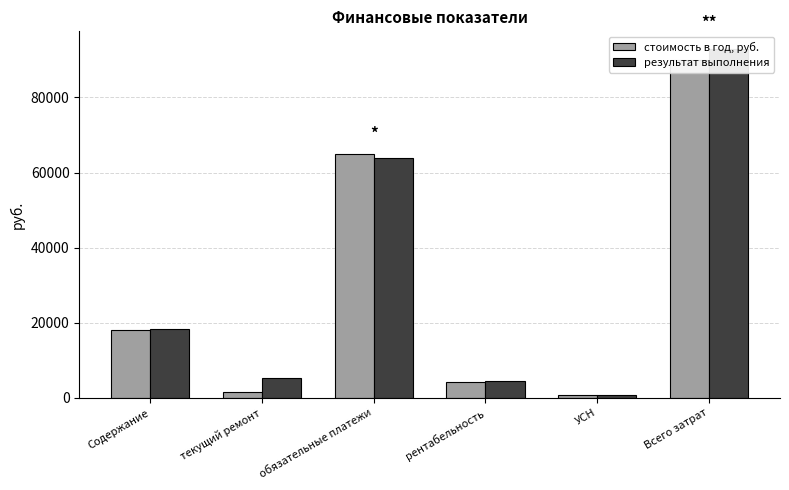

List the series in order of their overall mean, lowest first.

стоимость в год, руб., результат выполнения